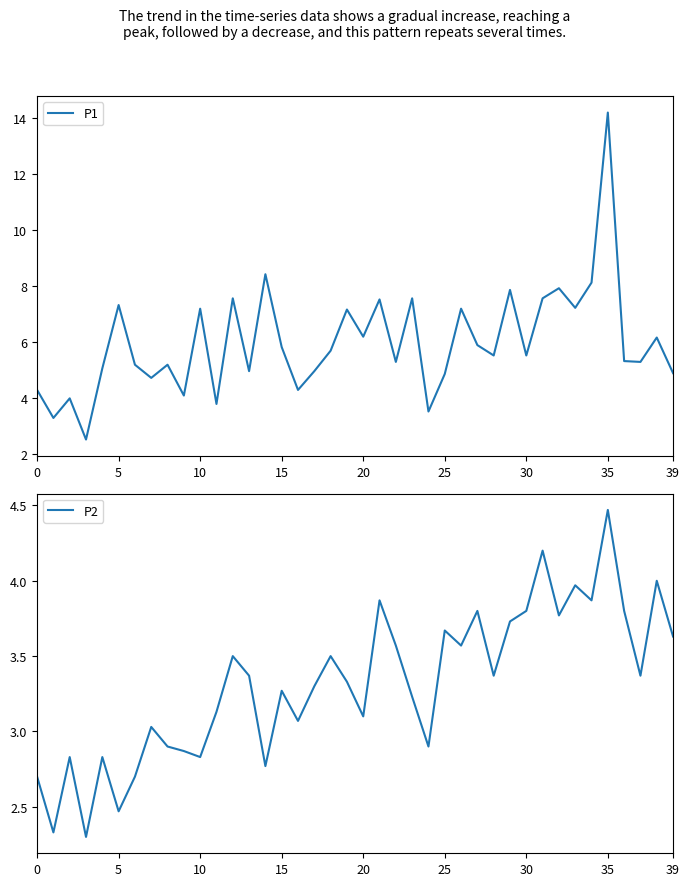

What is the lowest value of the P1 series?

2.5